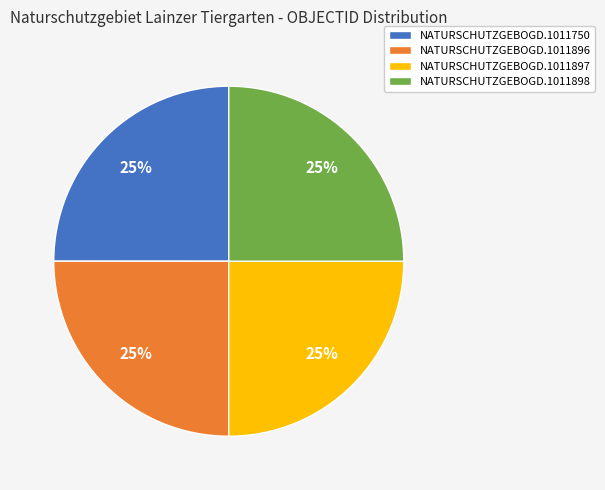

Count the number of slices in the pie.

4